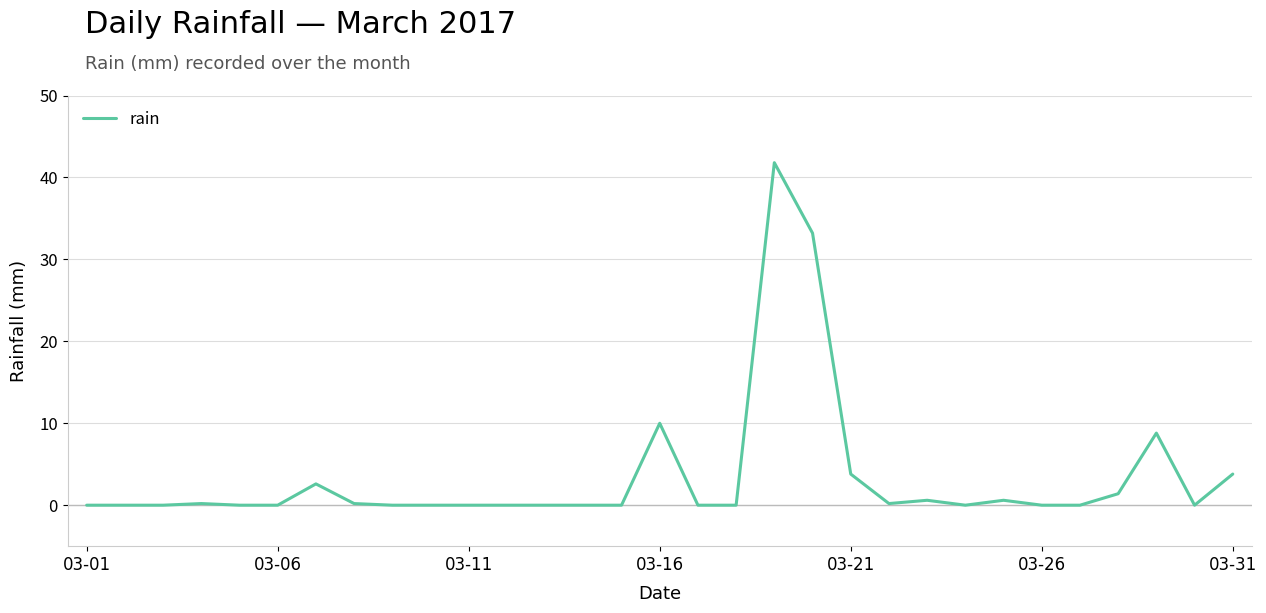

What is the difference between the maximum and minimum values?

41.8